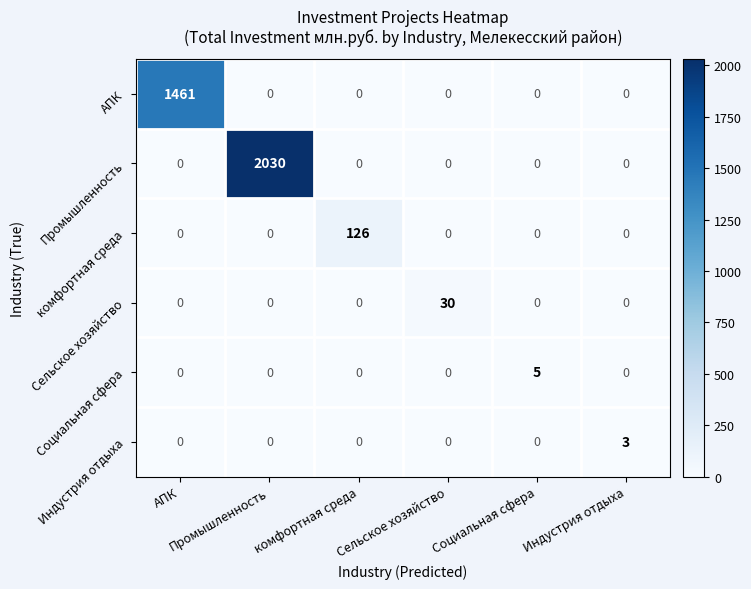

What is the maximum value shown in the chart?

2030